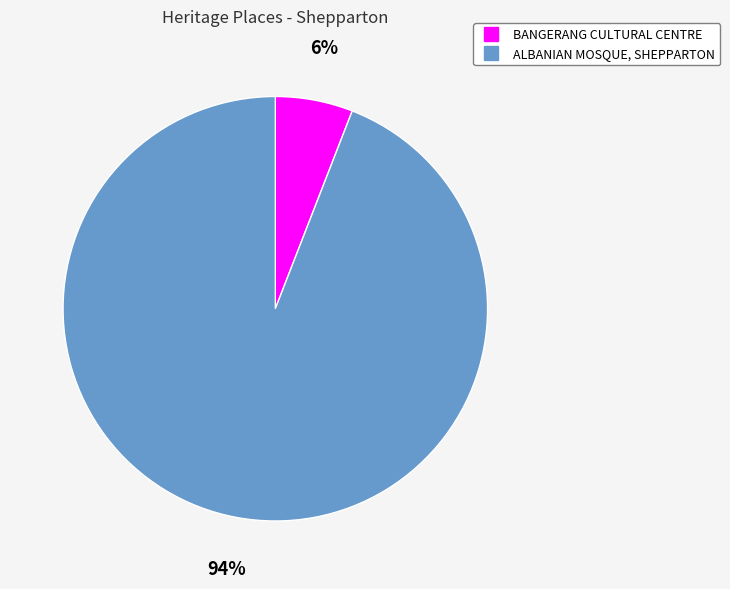

Which slice is the largest?

ALBANIAN MOSQUE, SHEPPARTON